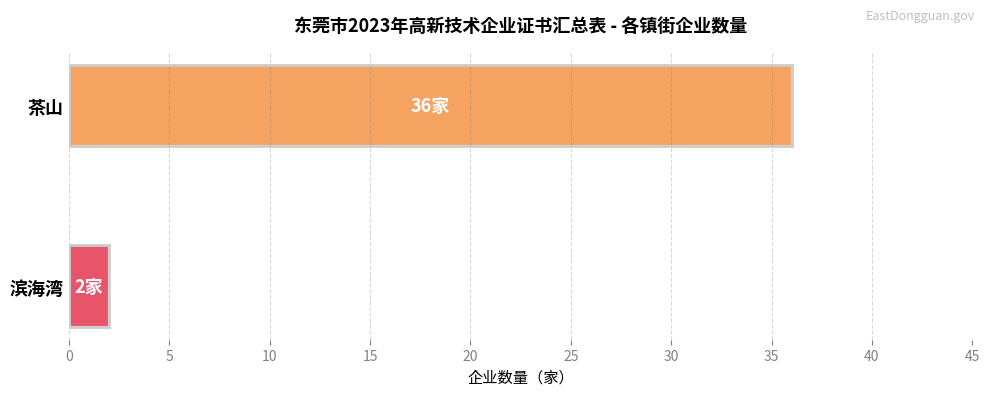

How many bars are there in total?

2